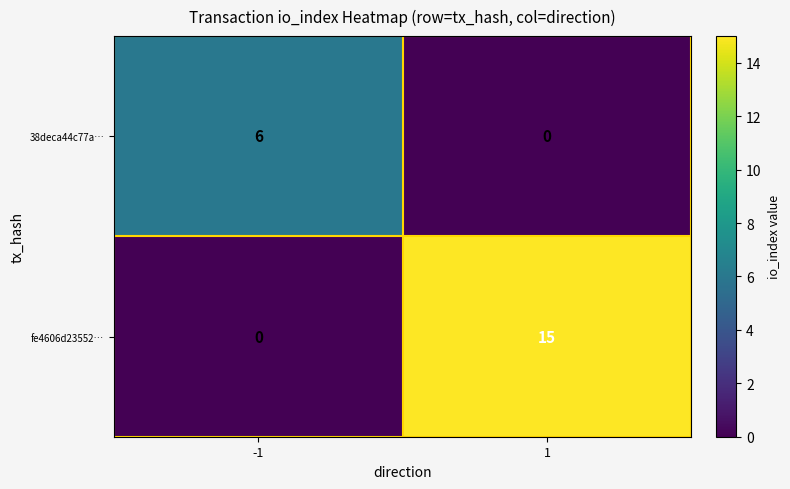

Reading left to right, extract all data points from this chart.

38deca44c77a…: -1=6	1=0
fe4606d23552…: -1=0	1=15